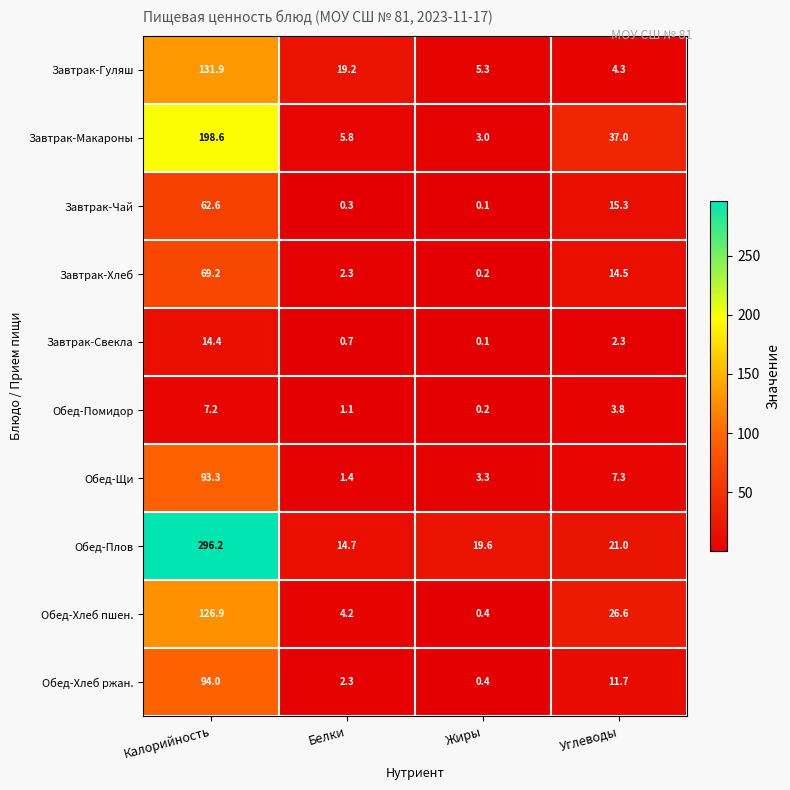

Which series has the largest total across all categories?

Обед-Плов